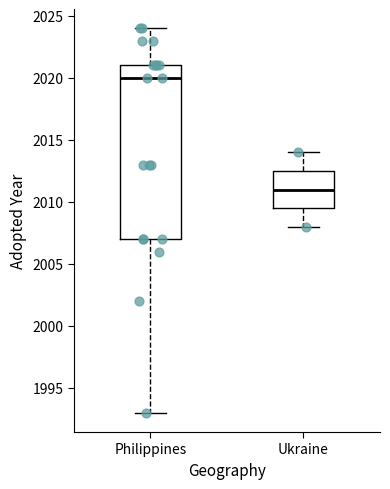

Where does the lower whisker of the box for Philippines end on the y-axis? The values are not printed on the chart, so give them approximately, as read against the axis.

1993.0